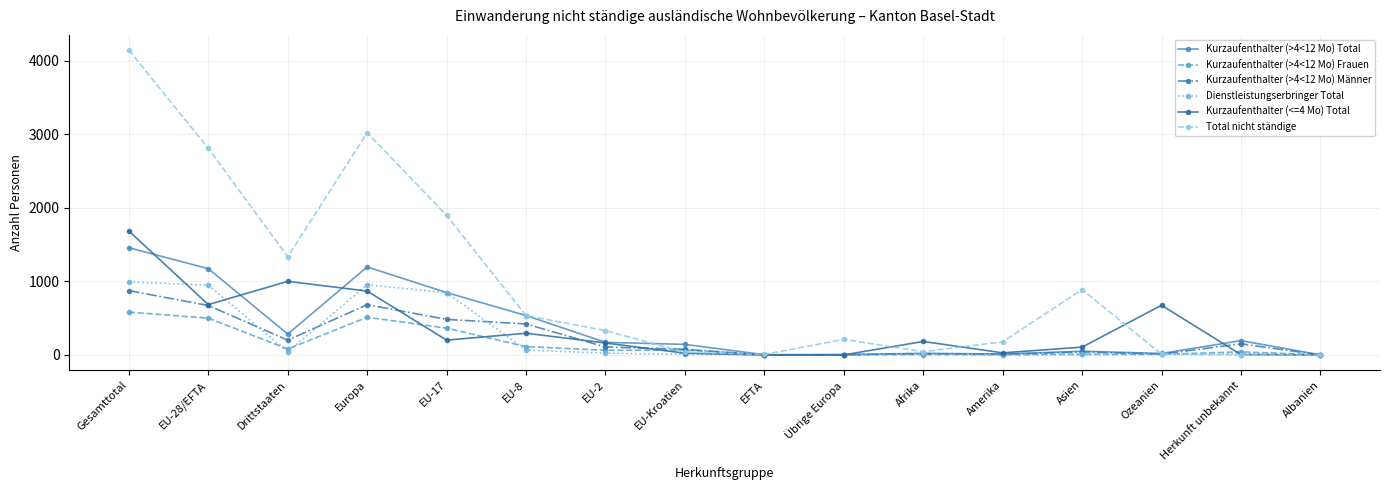

Where do Kurzaufenthalter (<=4 Mo) Total and Kurzaufenthalter (>4<12 Mo) Frauen first cross each other?

Europa and EU-17